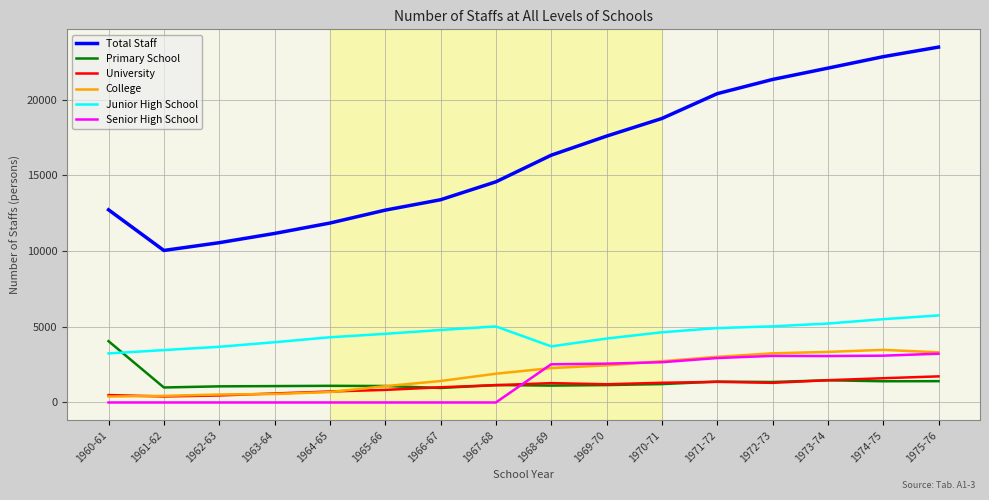

Which series changed the most between 1961-62 and 1971-72?

Total Staff